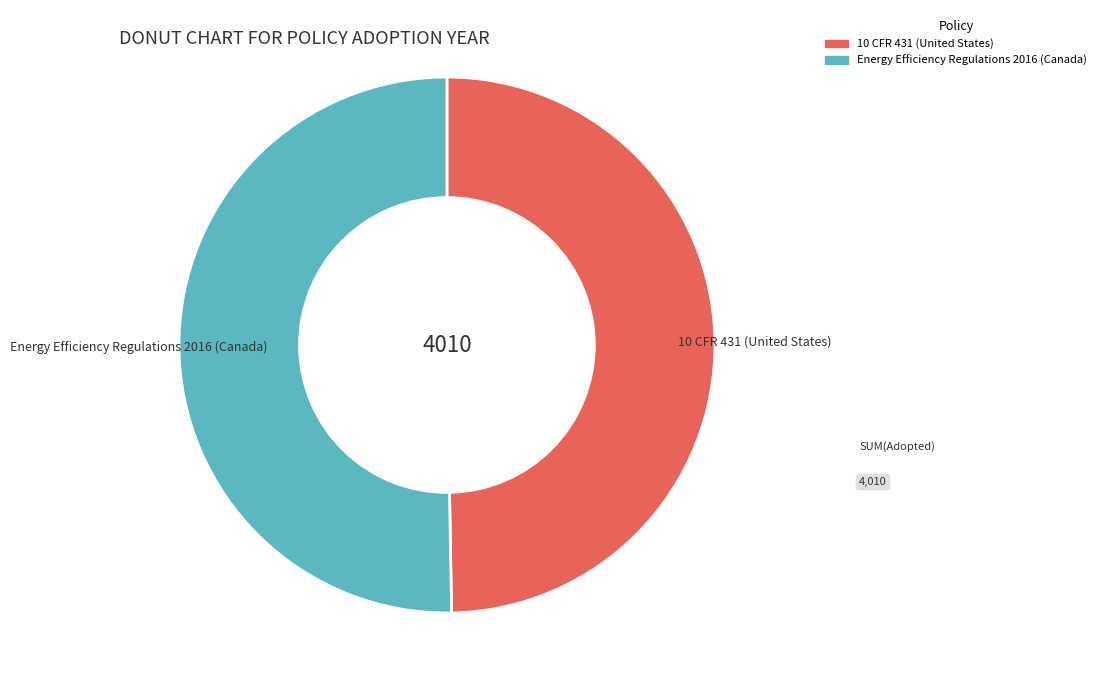

Is the sum of 10 CFR 431 (United States) and Energy Efficiency Regulations 2016 (Canada) greater than half?

Yes